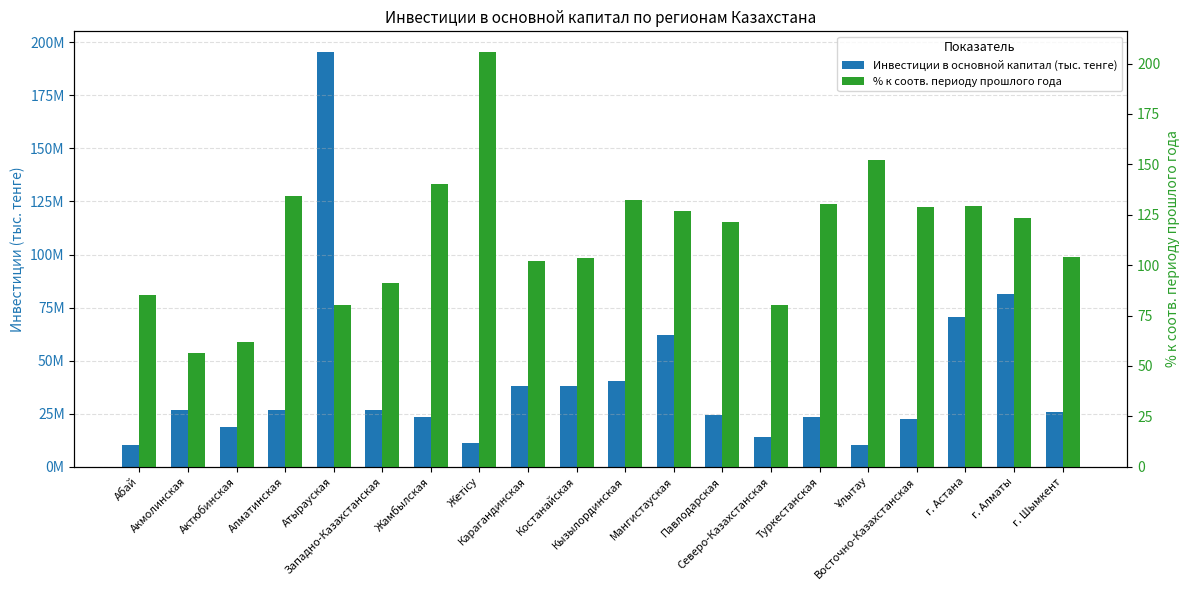

List the labels in order of Инвестиции в основной капитал (тыс. тенге) value, largest first.

Атырауская, г. Алматы, г. Астана, Мангистауская, Кызылординская, Костанайская, Карагандинская, Алматинская, Западно-Казахстанская, Акмолинская, г. Шымкент, Павлодарская, Жамбылская, Туркестанская, Восточно-Казахстанская, Актюбинская, Северо-Казахстанская, Жетісу, Абай, Ұлытау